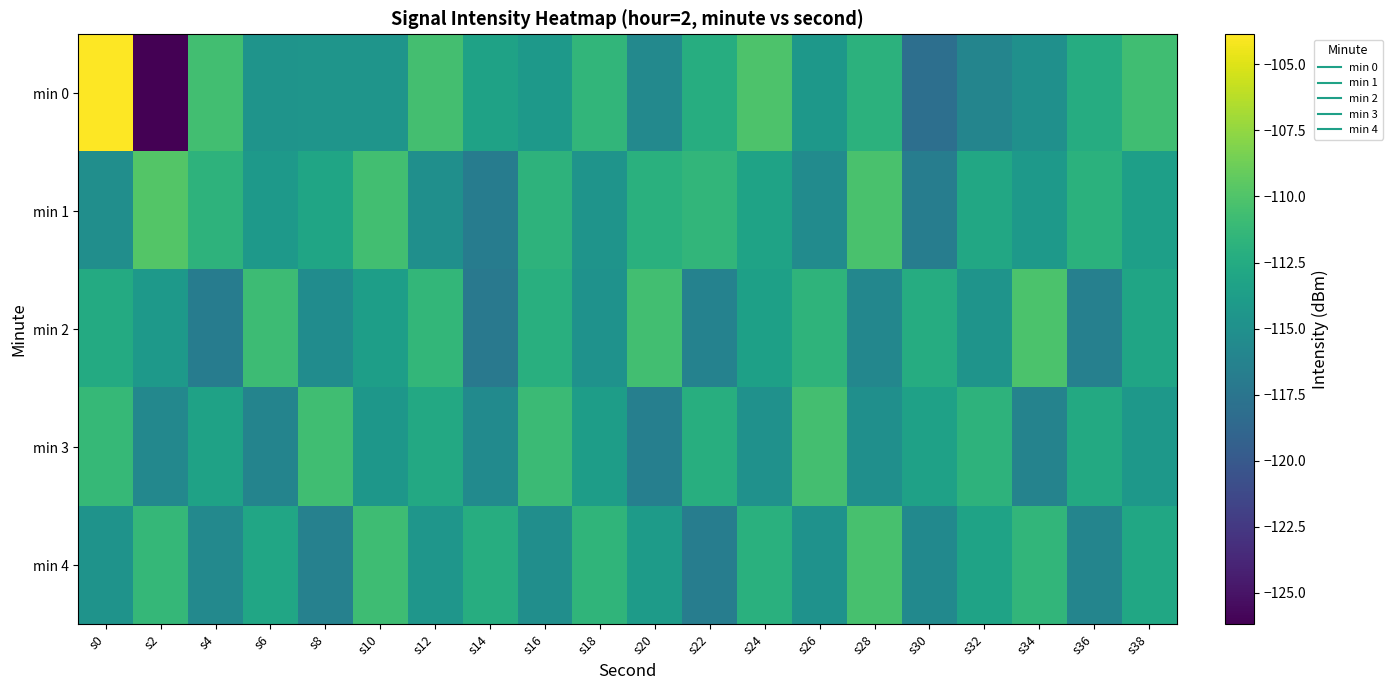

Which series has the widest spread of values?

min 0